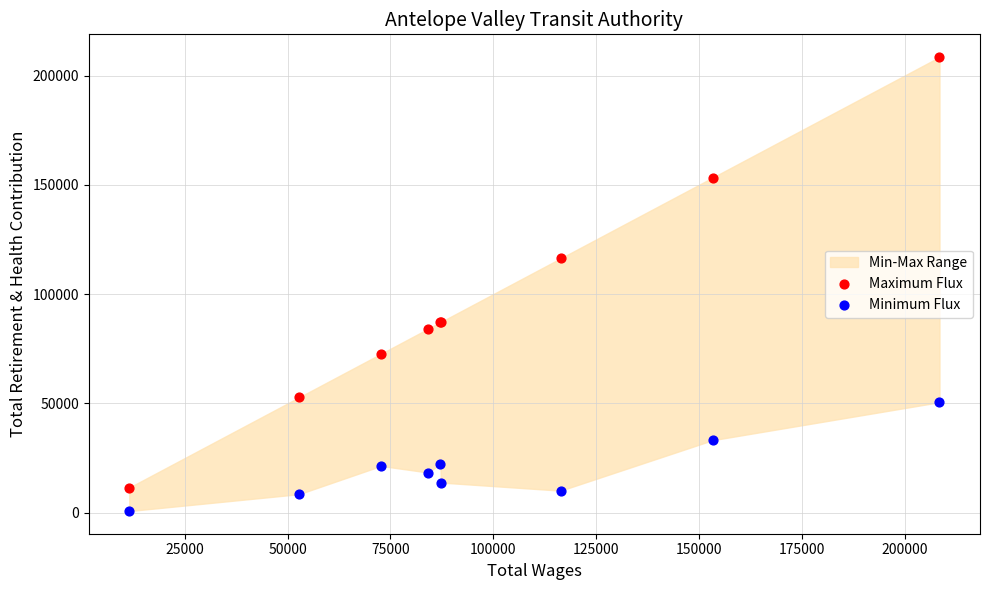

Which series has the largest Y range (max minus min)?

Maximum Flux